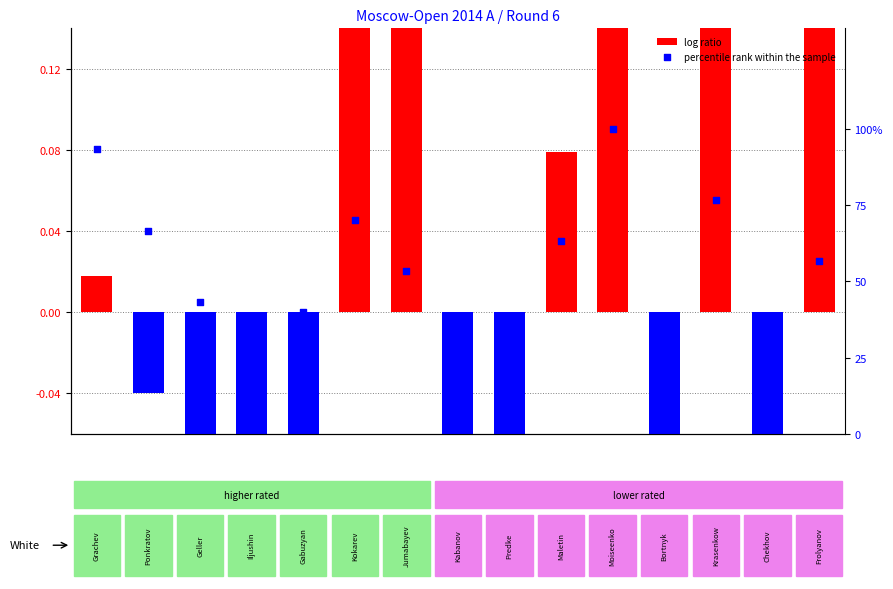

Is the value of log ratio at 8 greater than the value of percentile rank within the sample at 14?

No